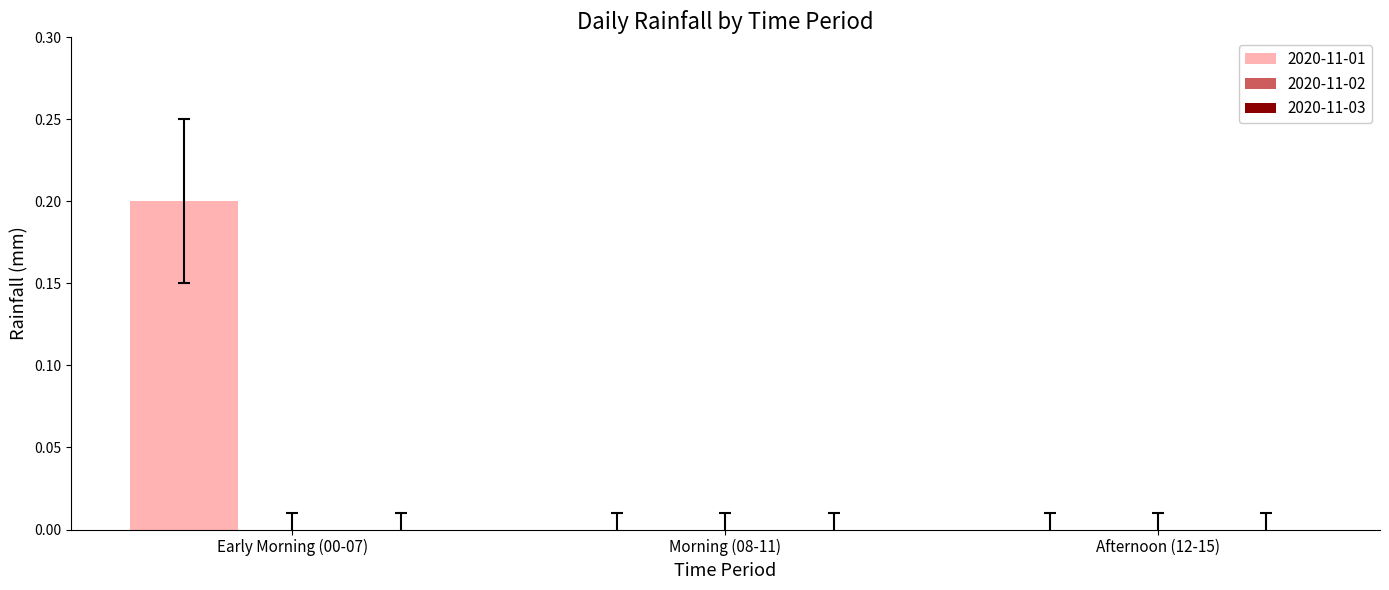

The chart shows a value of 0.1 at Afternoon (12-15). True or false?

False